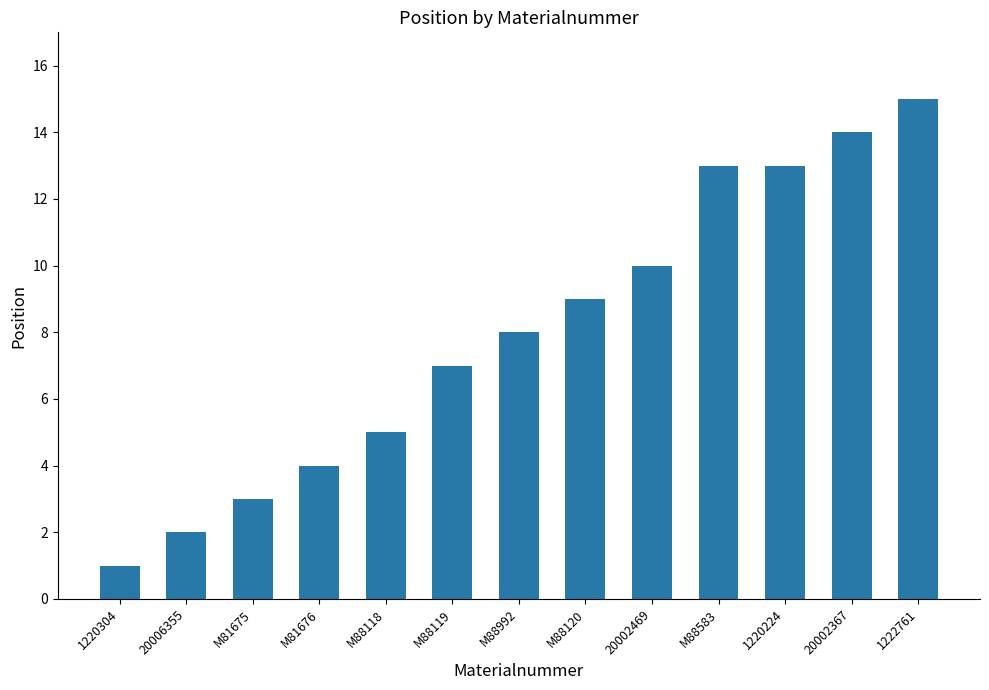

Where is the data nearest to the value 8?

M88992